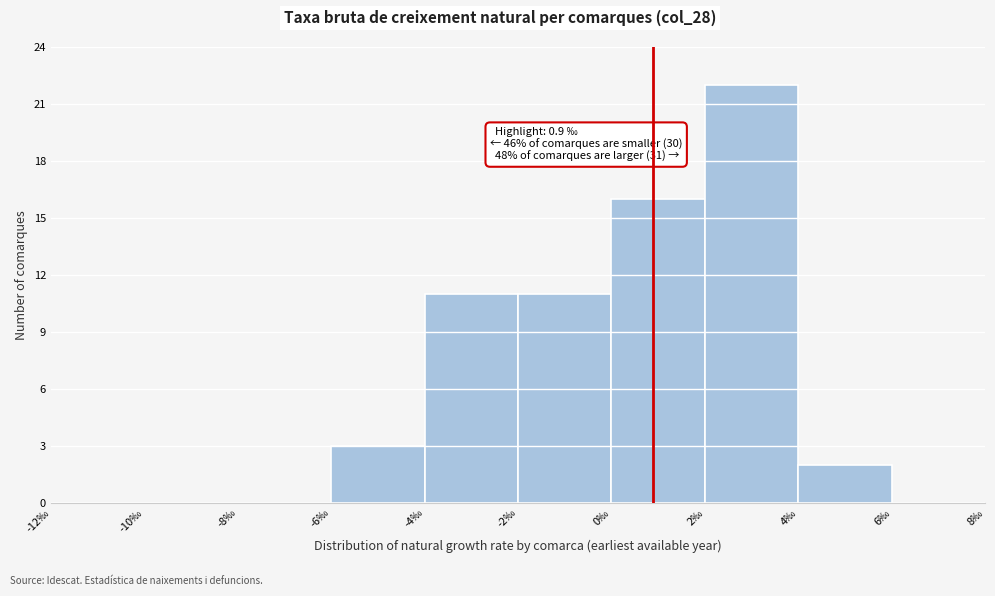

Over which range of the x-axis is the bar tallest?

2 to 4